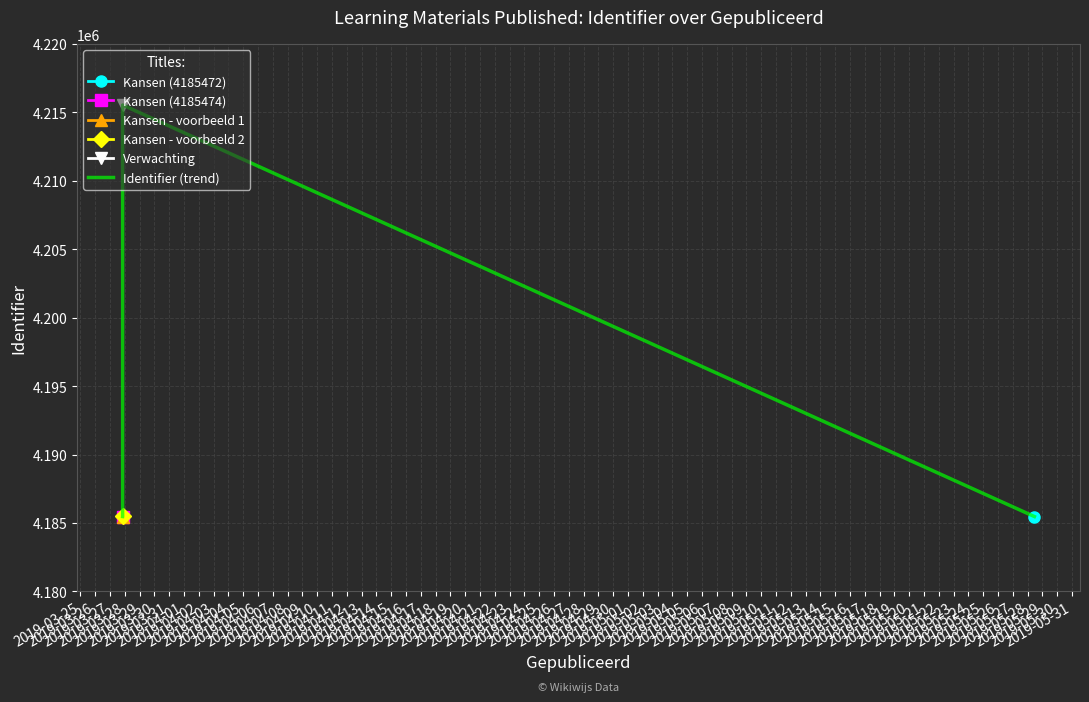

What is the minimum value for Identifier (trend)?

4185472